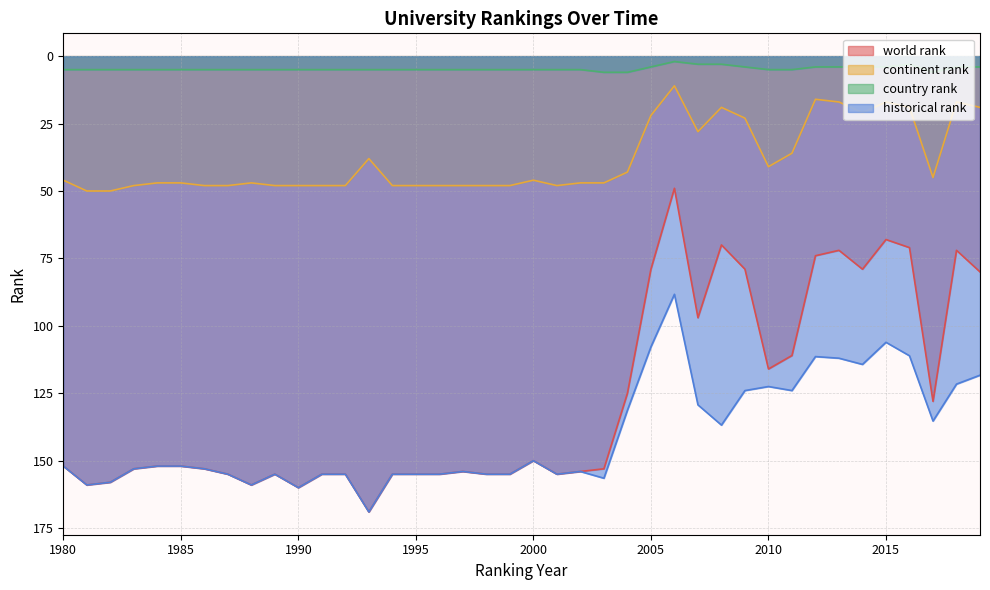

Rank the series by their maximum value, from highest to lowest.

world rank, historical rank, continent rank, country rank